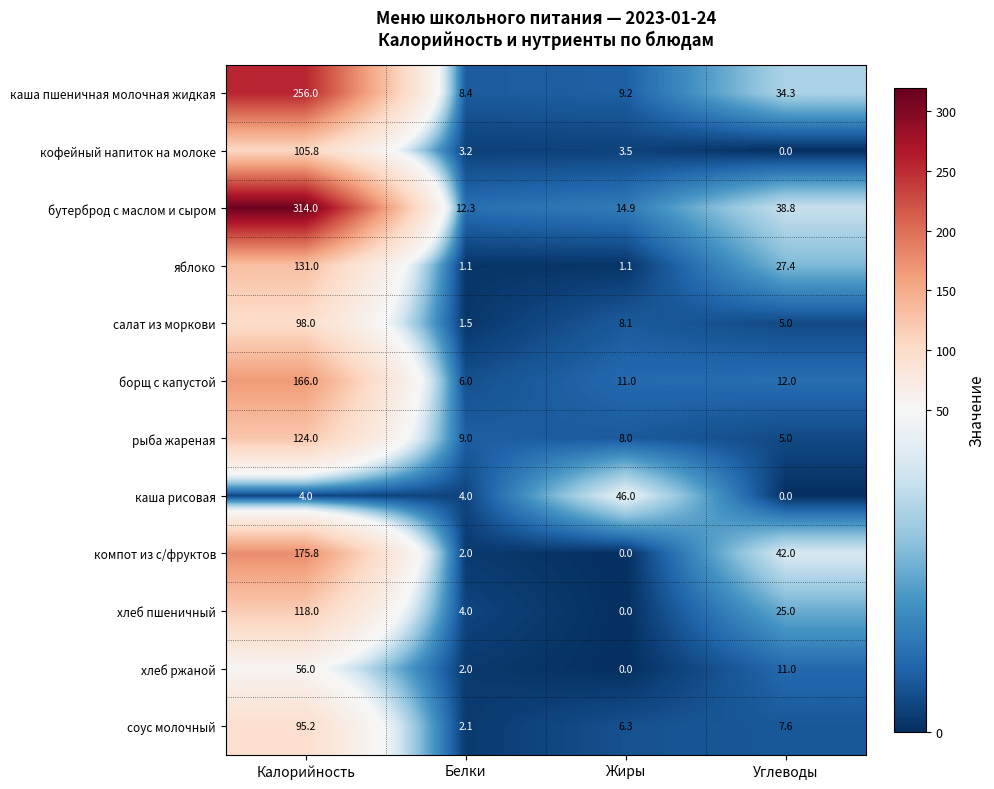

Which category has the highest value in the бутерброд с маслом и сыром series?

Калорийность